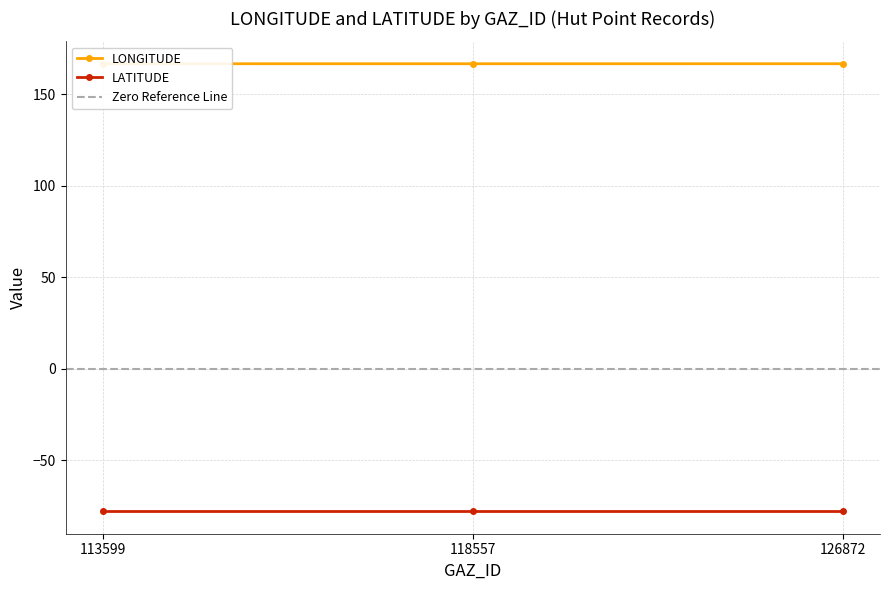

List the labels in order of value, smallest first.

118557, 113599, 126872